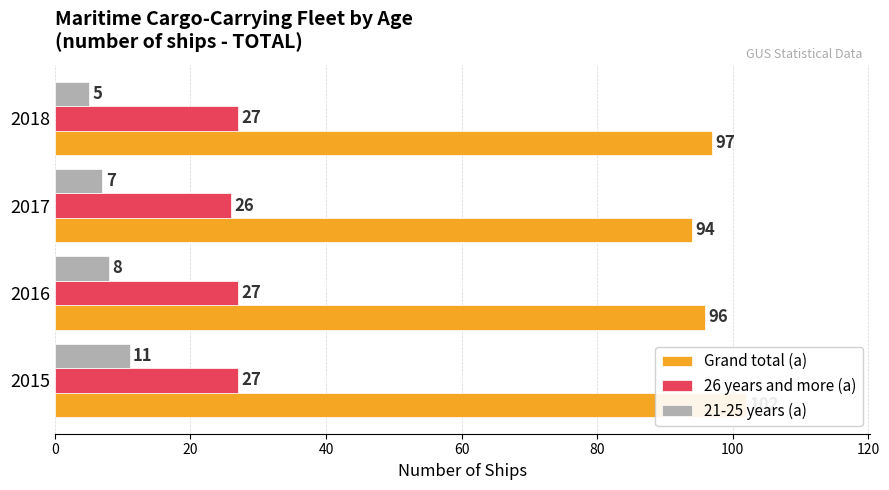

How many distinct data groups are displayed?

3